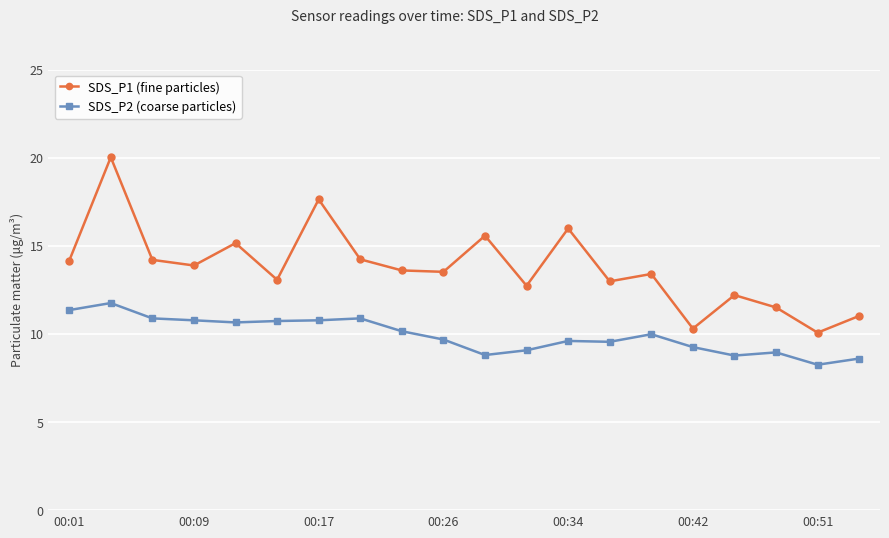

What is the sum of all SDS_P2 (coarse particles) values?

198.4